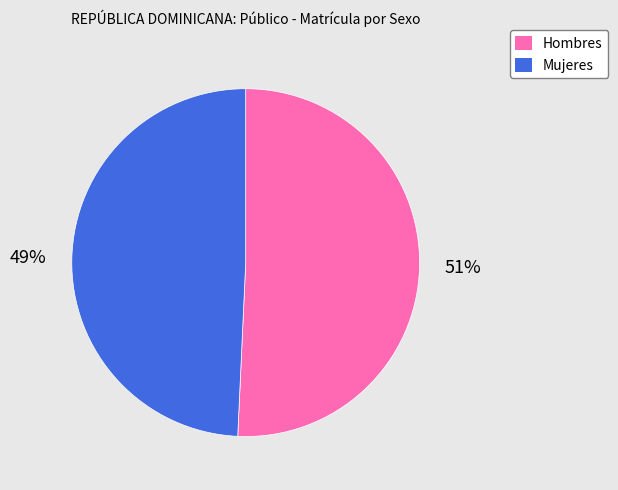

What percentage is the Mujeres slice, to the nearest percent?

49%